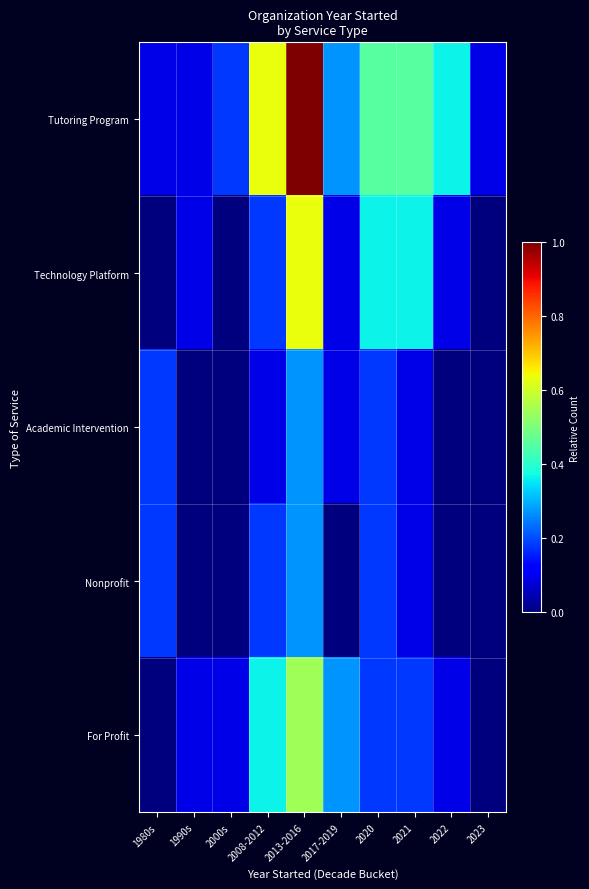

Which label corresponds to the smallest value in the chart?

1980s